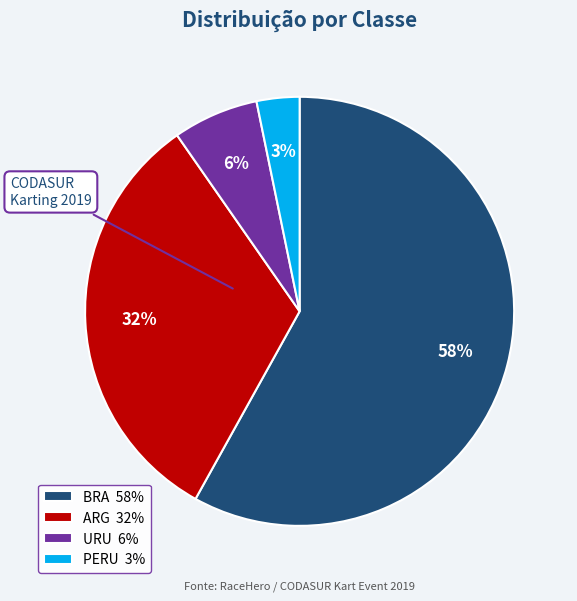

Count the number of slices in the pie.

4